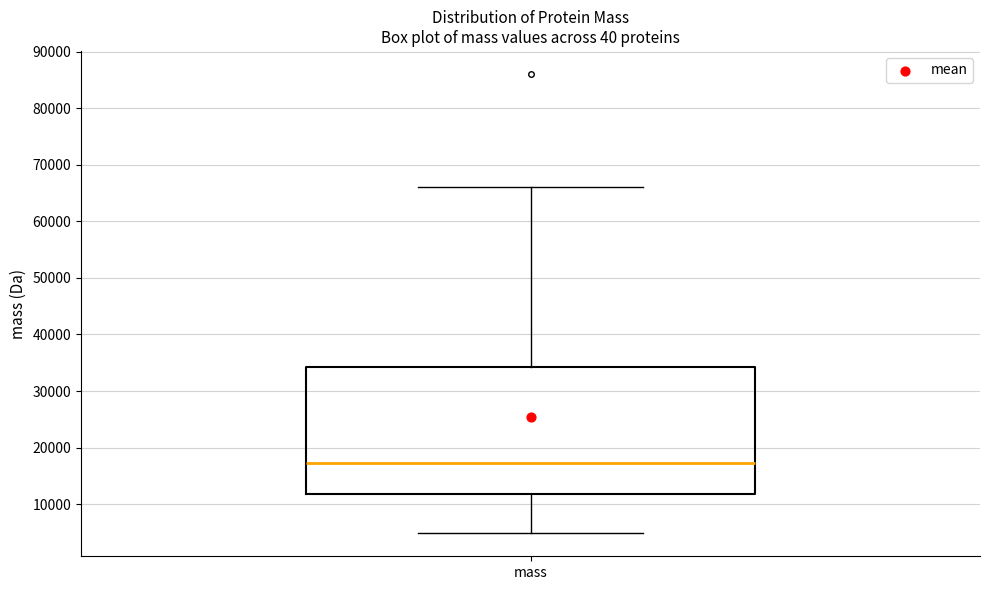

Transcribe this box plot: give where the median line is, the range the box spans, and where the two whiskers end, as read against the y-axis. The values are not printed on the chart, so give them approximately, as read against the axis.

median 17000, box 12000 to 34000, whiskers 5000 to 66000